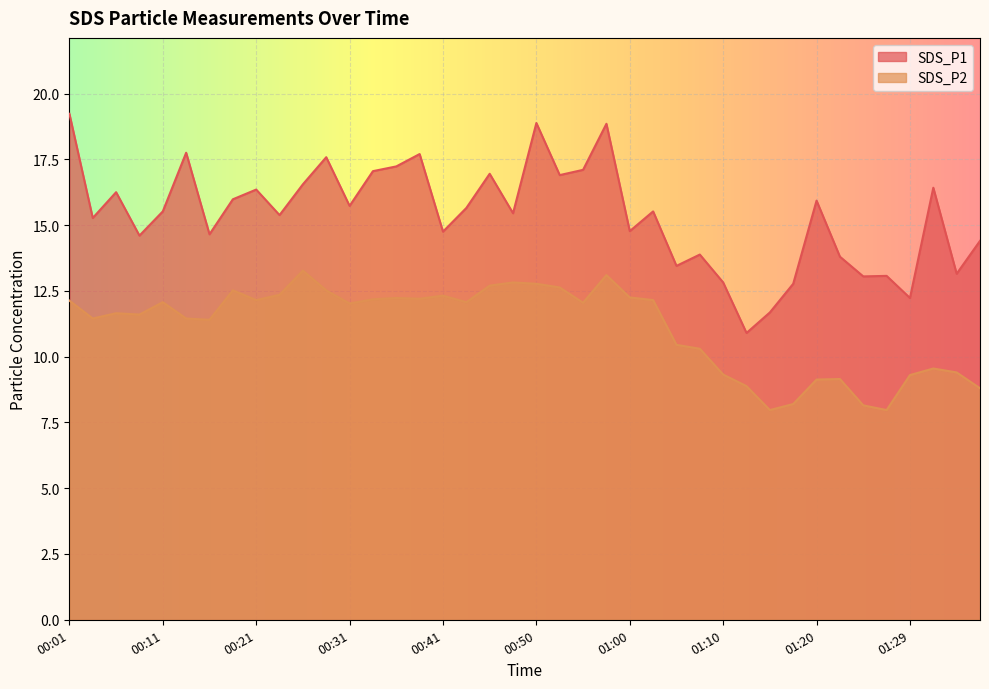

True or false: SDS_P1 has more than 2 interior local peaks.

True